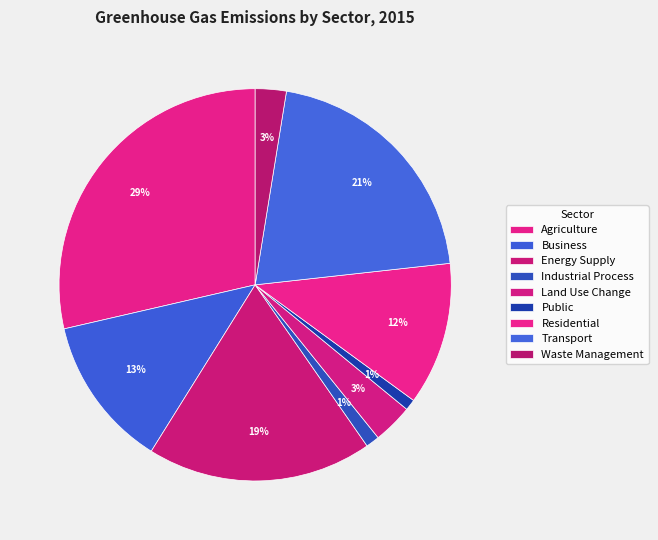

Is the sum of Residential and Land Use Change greater than half?

No